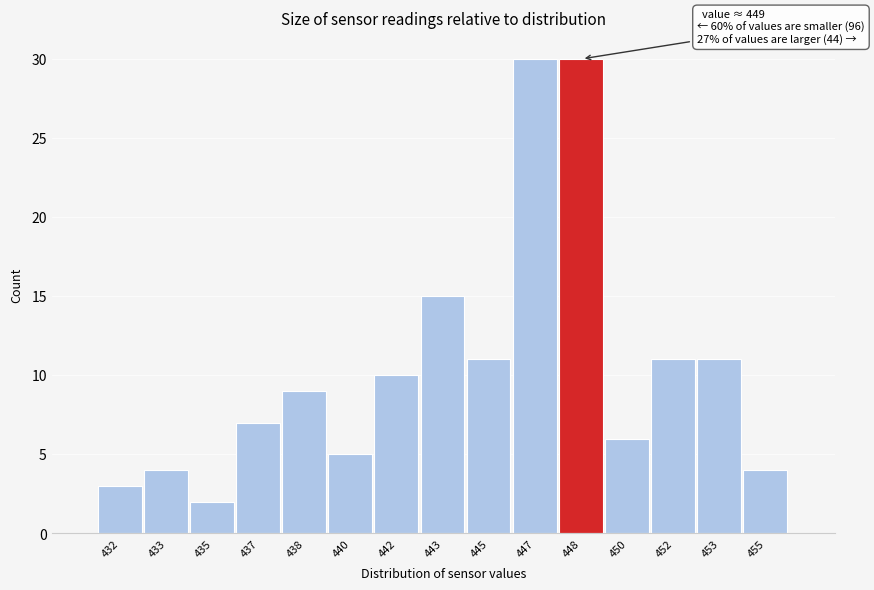

Reading right to left, transcribe all the data shown in this chart.

4	11	11	6	30	30	11	15	10	5	9	7	2	4	3